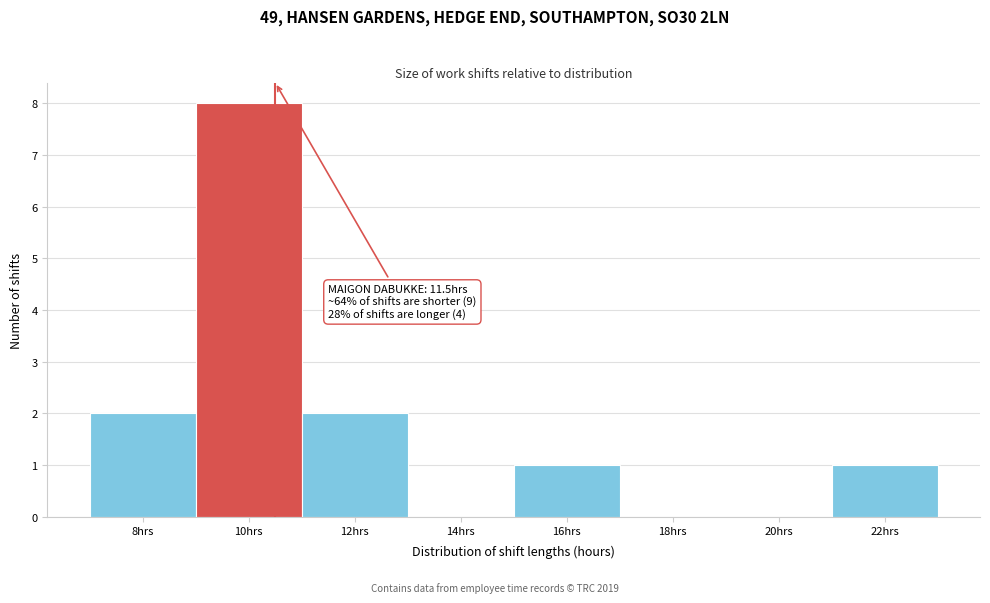

Reading left to right, transcribe all the data shown in this chart.

8hrs=2	10hrs=8	12hrs=2	14hrs=0	16hrs=1	18hrs=0	20hrs=0	22hrs=1